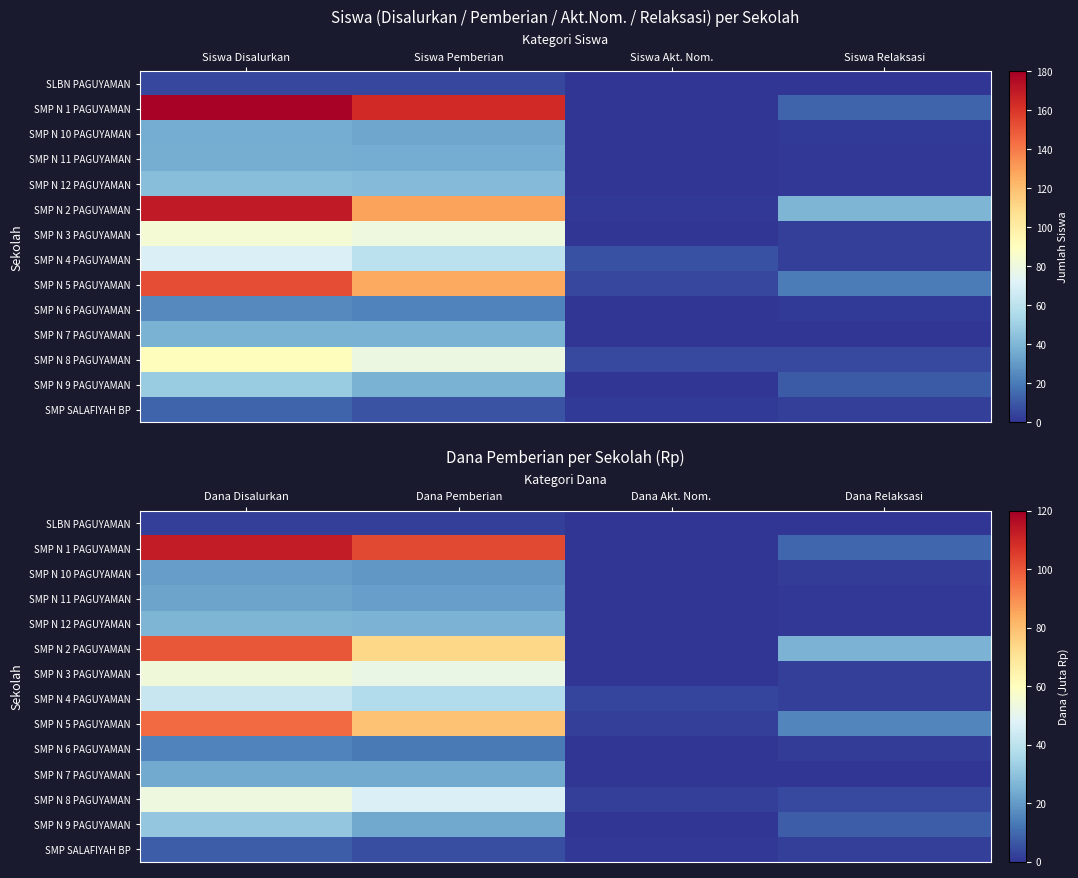

What is the greatest value displayed?

112.5